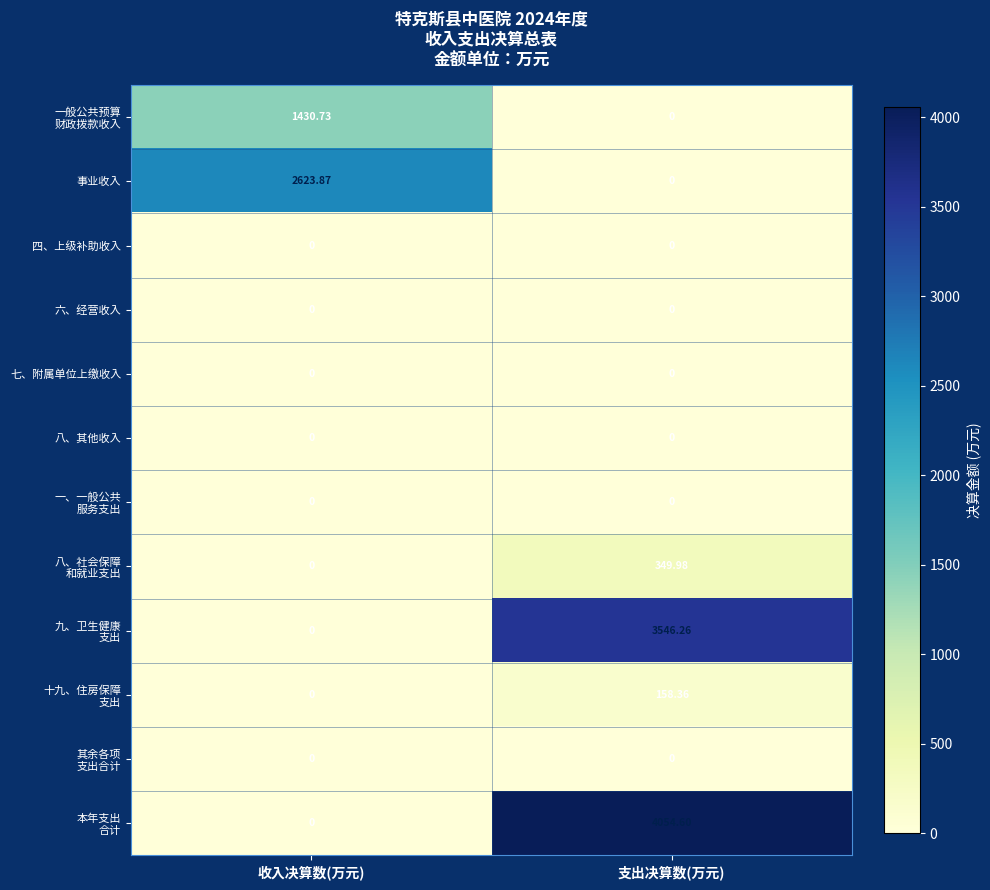

At which category is the sum across all series the highest?

支出决算数(万元)